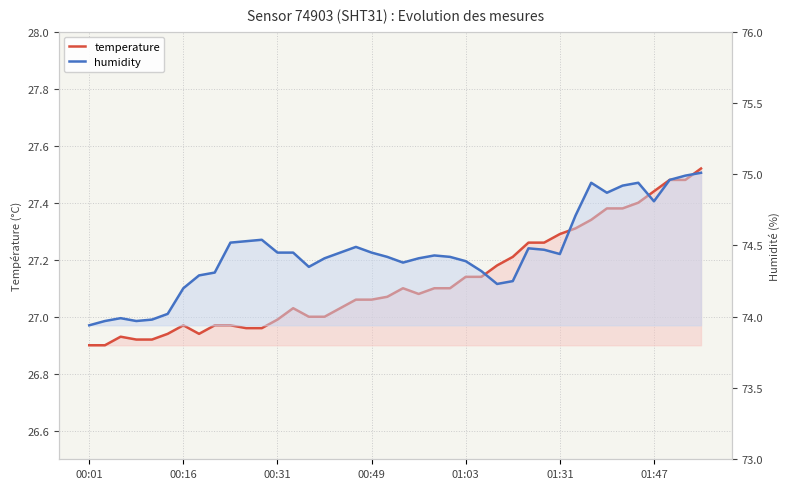

True or false: temperature has a value of 38.0 at 00:31.

False